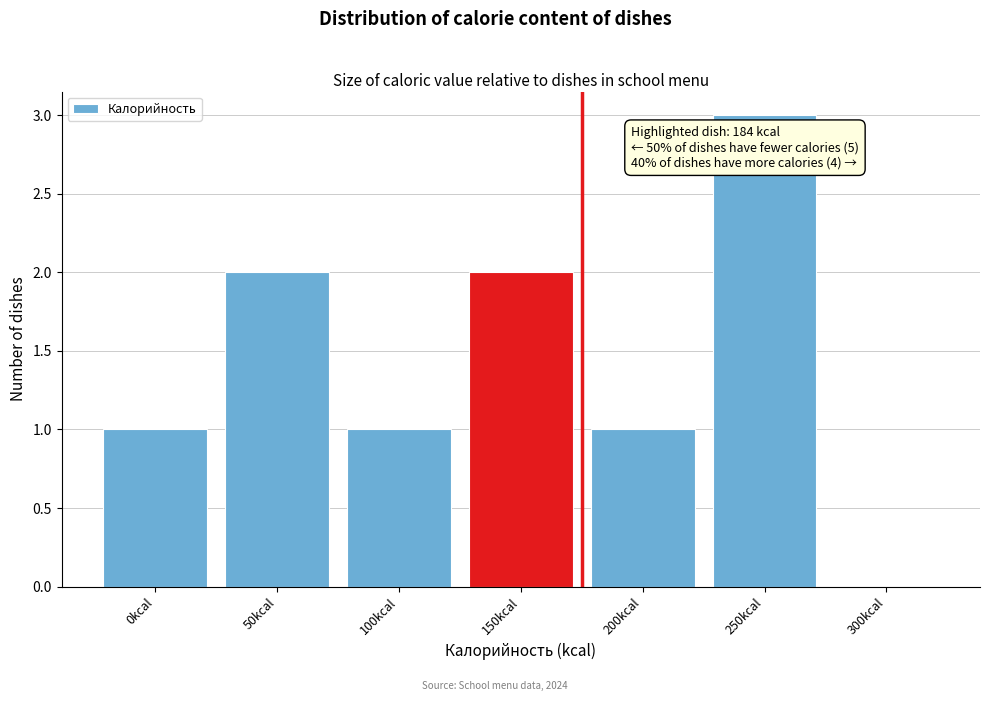

Reading left to right, extract all data points from this chart.

0kcal=1	50kcal=2	100kcal=1	150kcal=2	200kcal=1	250kcal=3	300kcal=0